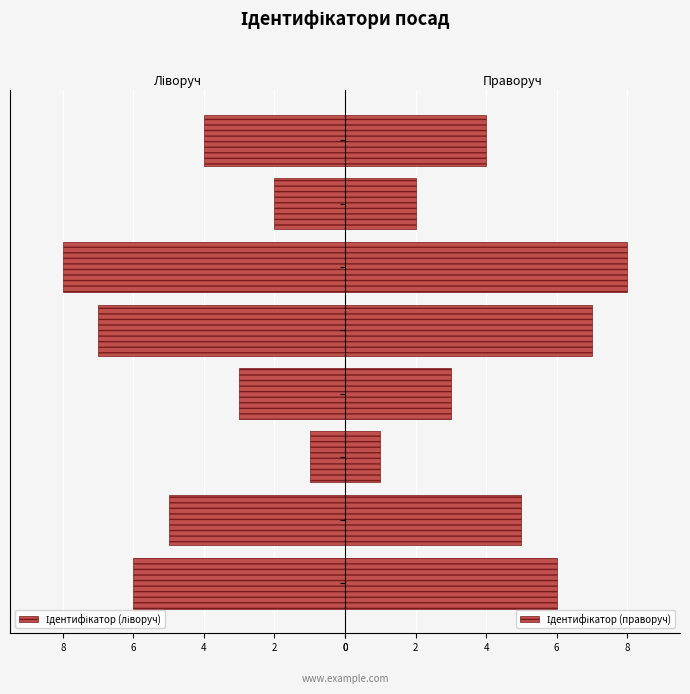

What are all the series names shown in the legend?

Ідентифікатор (ліворуч), Ідентифікатор (праворуч)